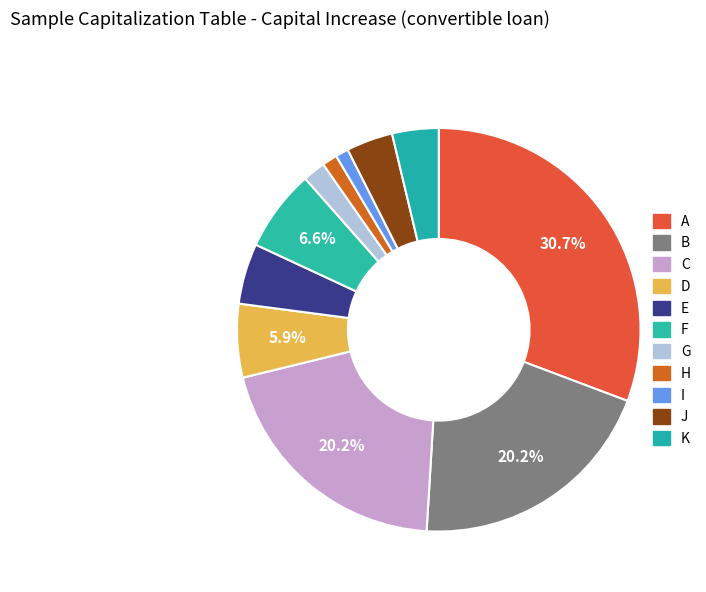

What is the largest slice in the pie chart?

A